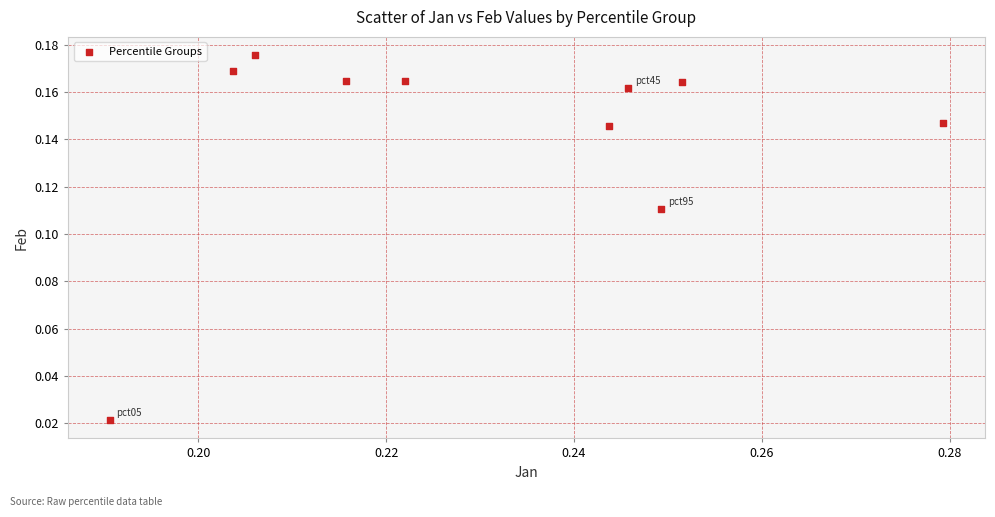

Count the number of points in this scatter plot.

10